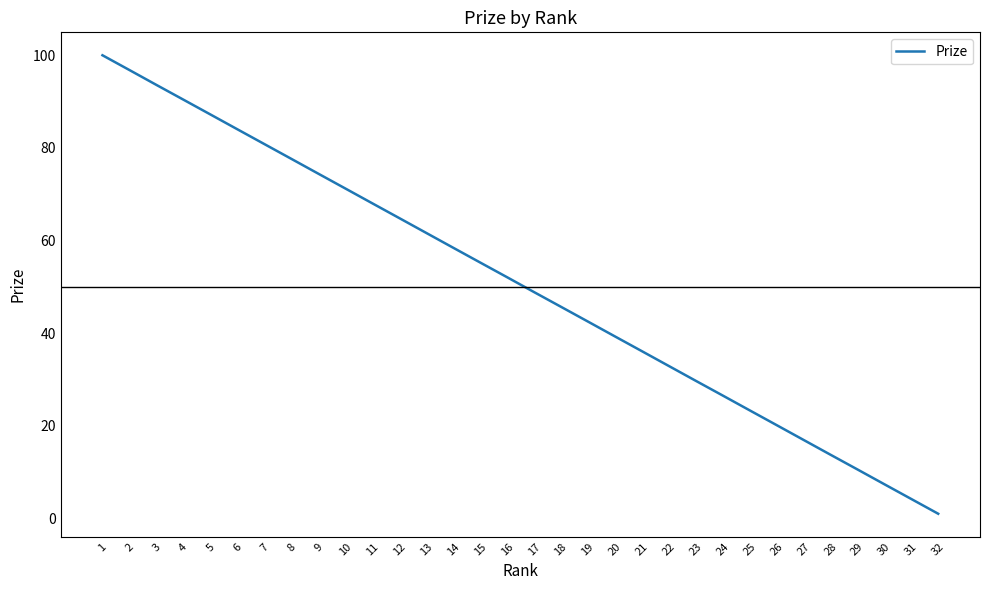

Which category has the lowest value across all series?

32